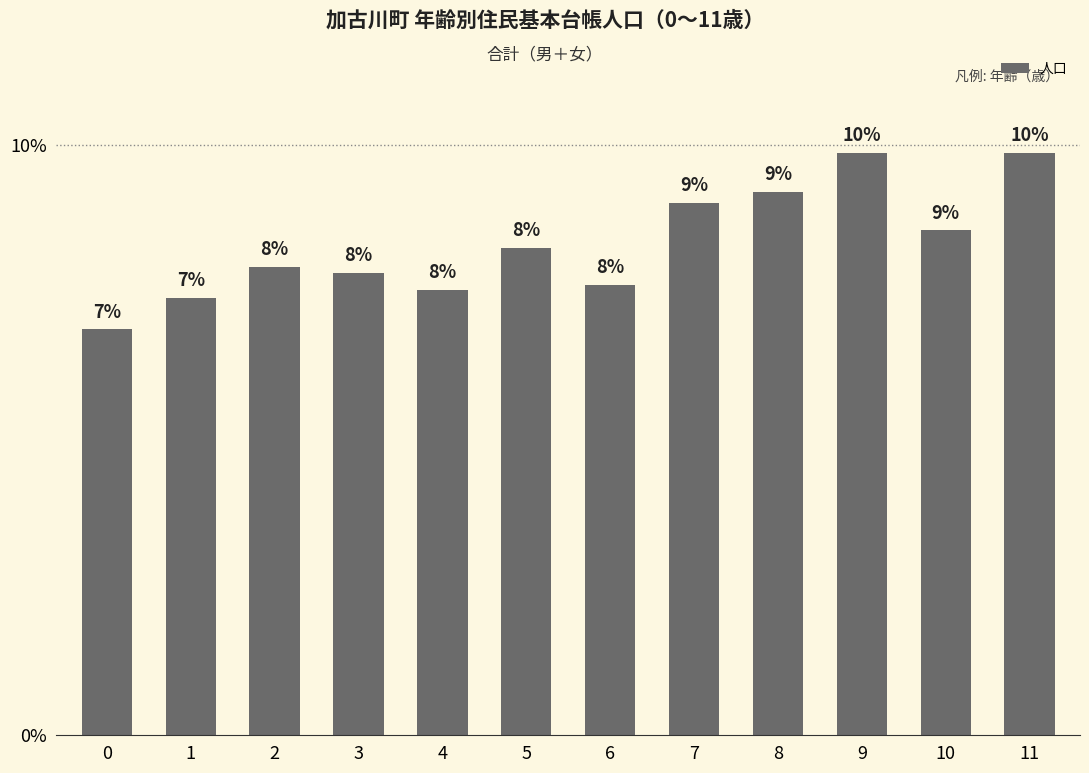

Does the chart contain any negative values?

No